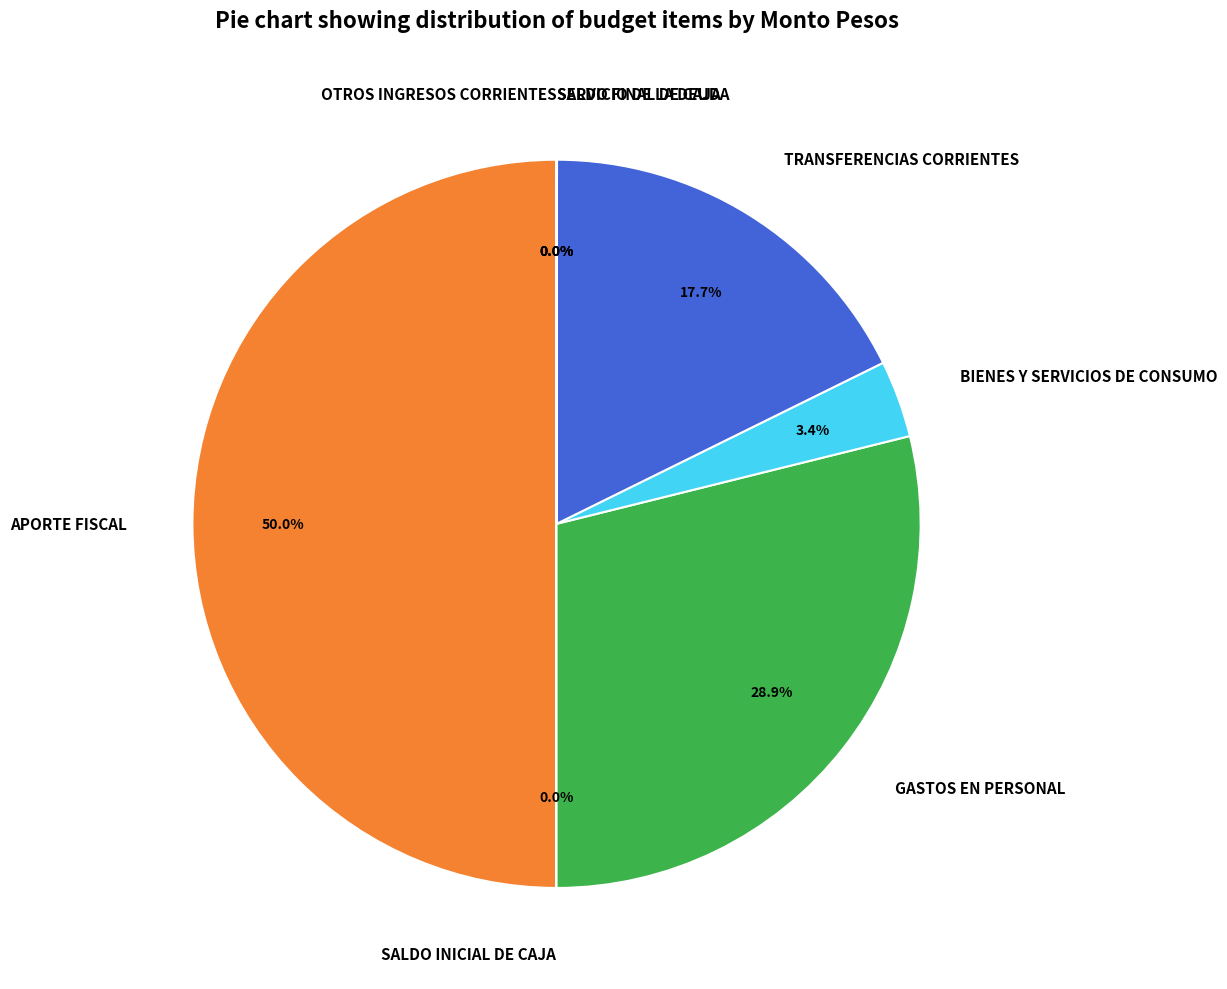

What is the largest slice in the pie chart?

APORTE FISCAL